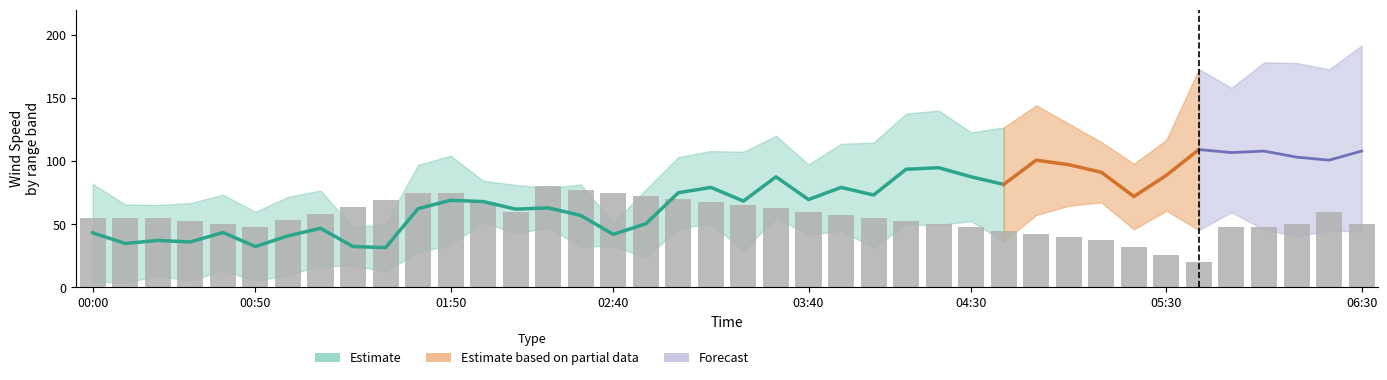

What is the average value?

55.7